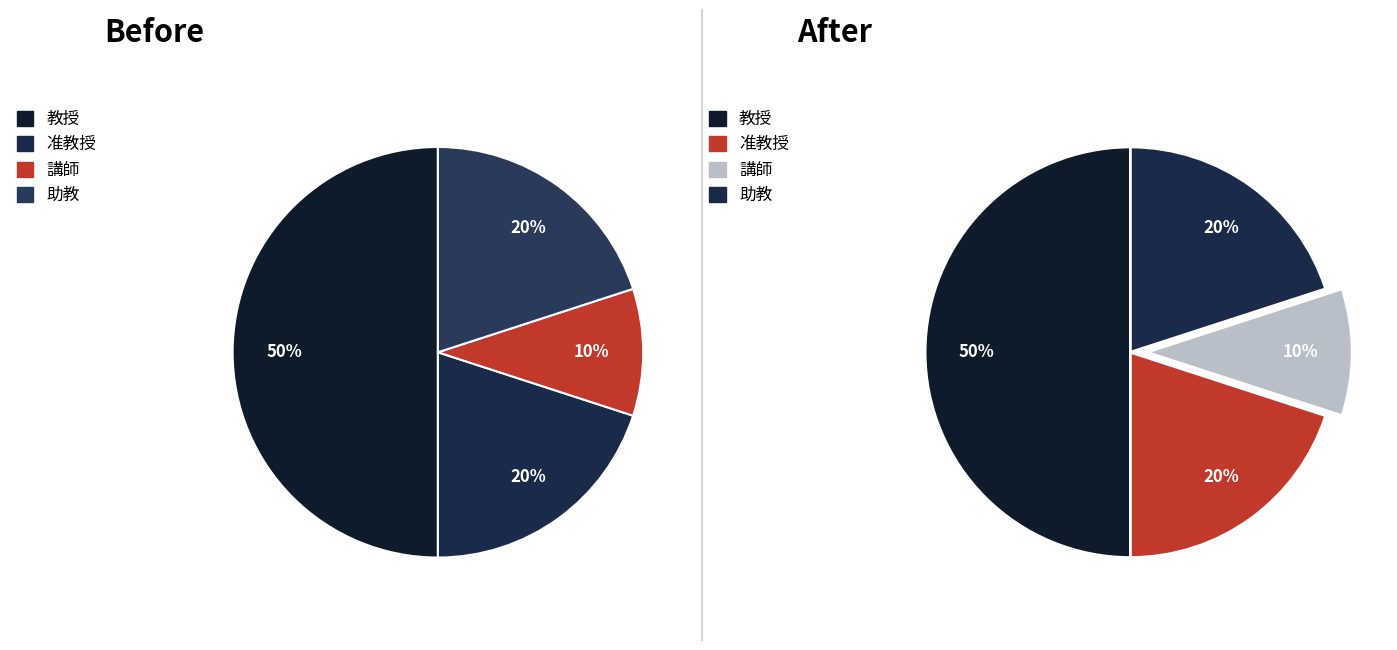

Is the sum of 講師 and 准教授 greater than half?

No